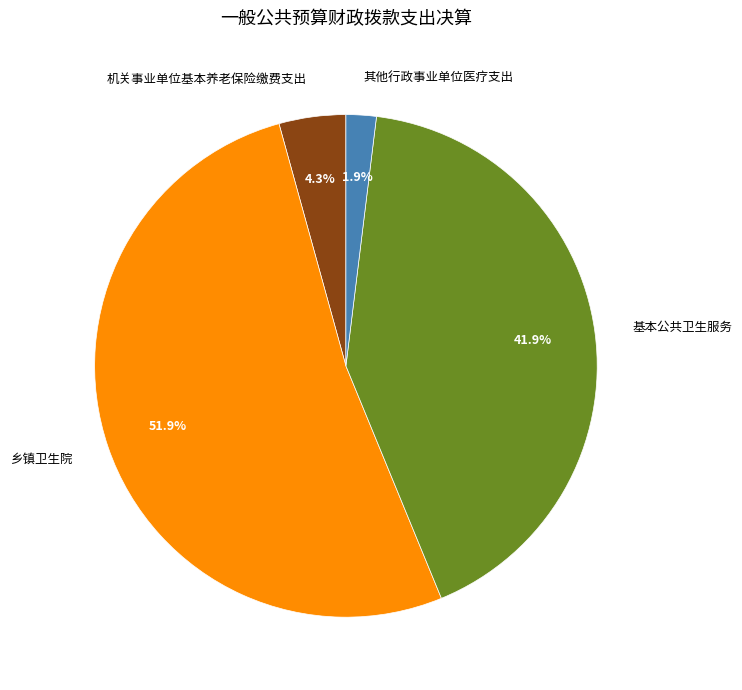

Which category has the smallest portion of the pie?

其他行政事业单位医疗支出